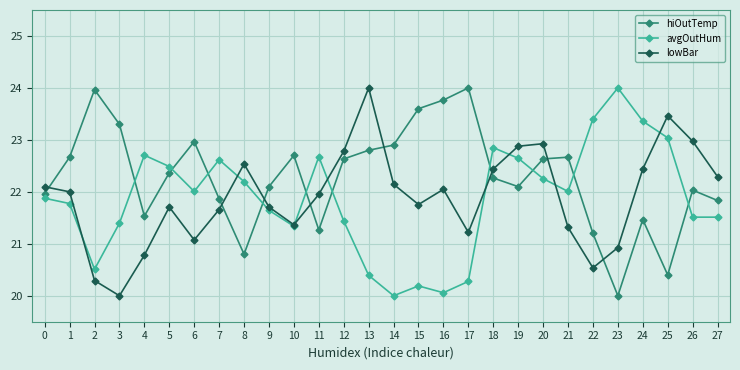

Is it true that hiOutTemp equals 21.5 at 24?

True